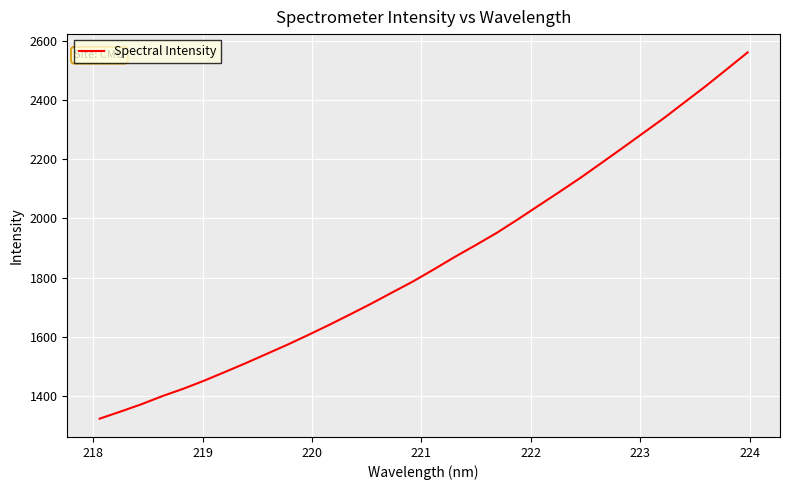

What is the maximum value shown in the chart?

2560.5